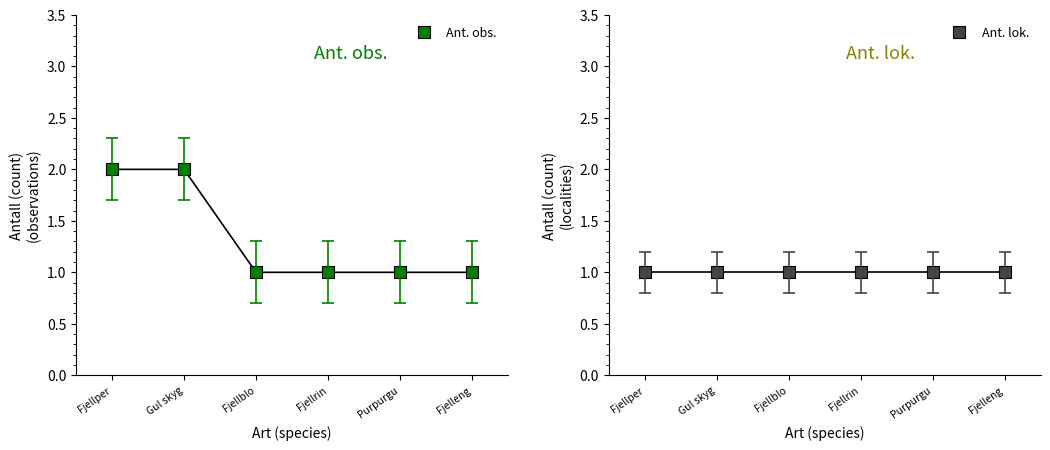

Rank the series at Gul skyg from highest to lowest value.

Ant. obs., Ant. lok.